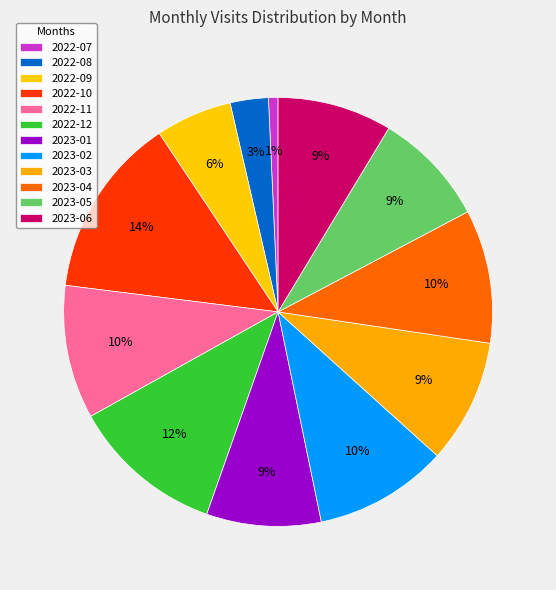

To the nearest percent, what portion does 2022-12 represent?

12%